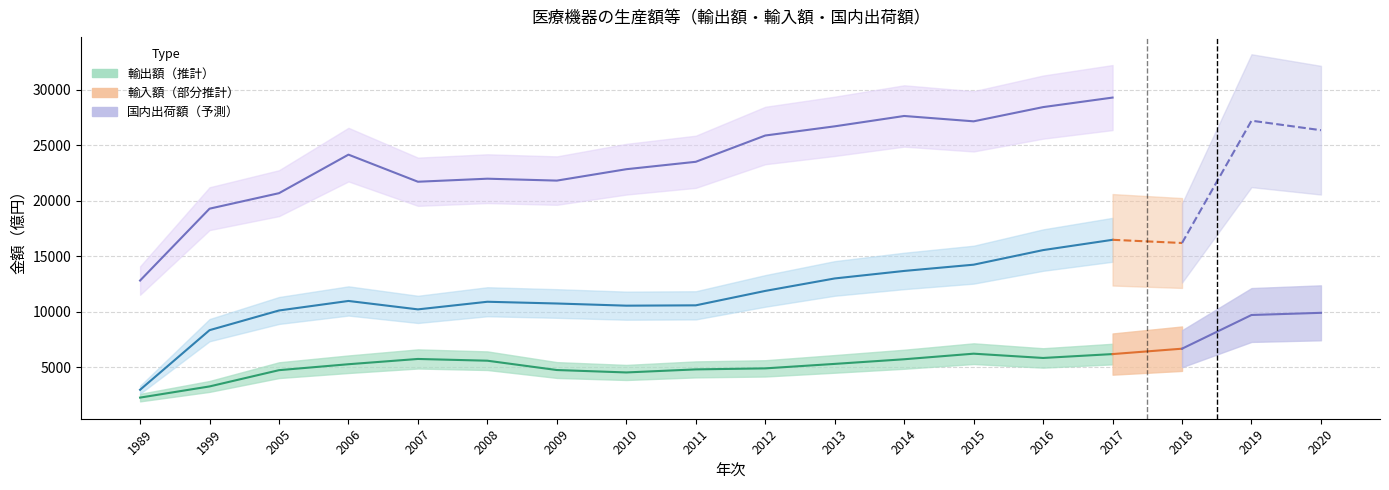

What value does the 輸出額 series have at 1999?

3273